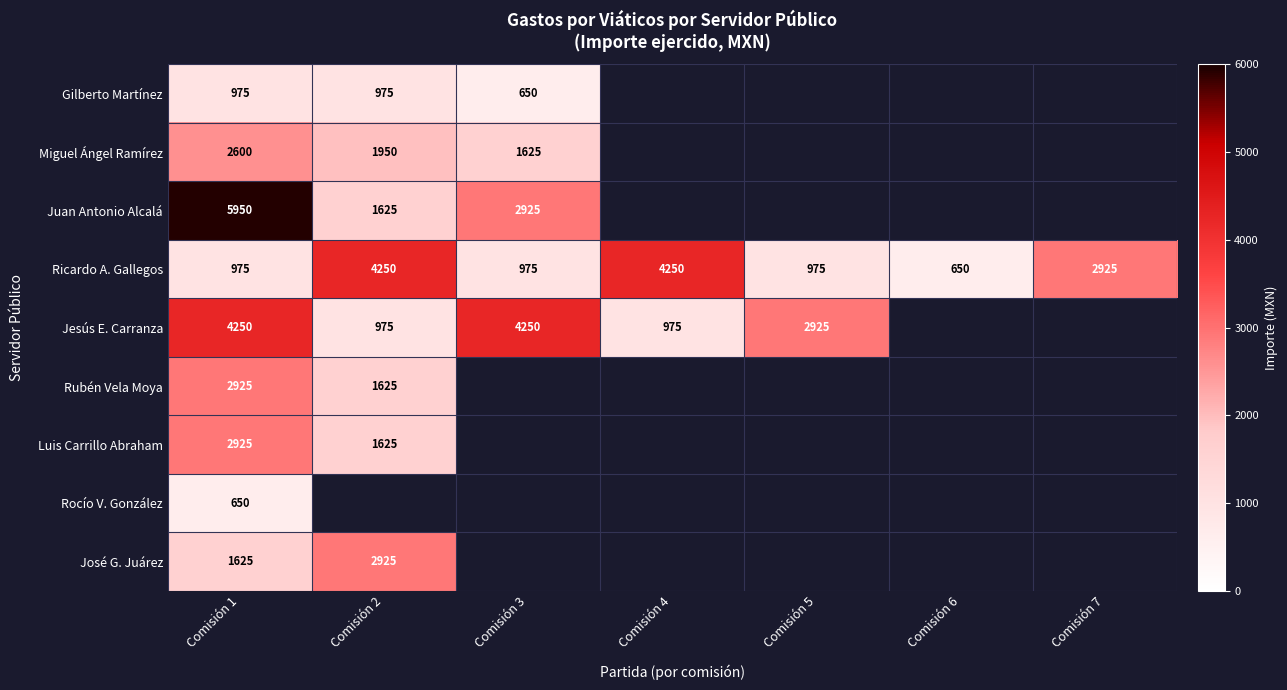

Is it true that Jesús E. Carranza equals 4250 at Comisión 3?

True